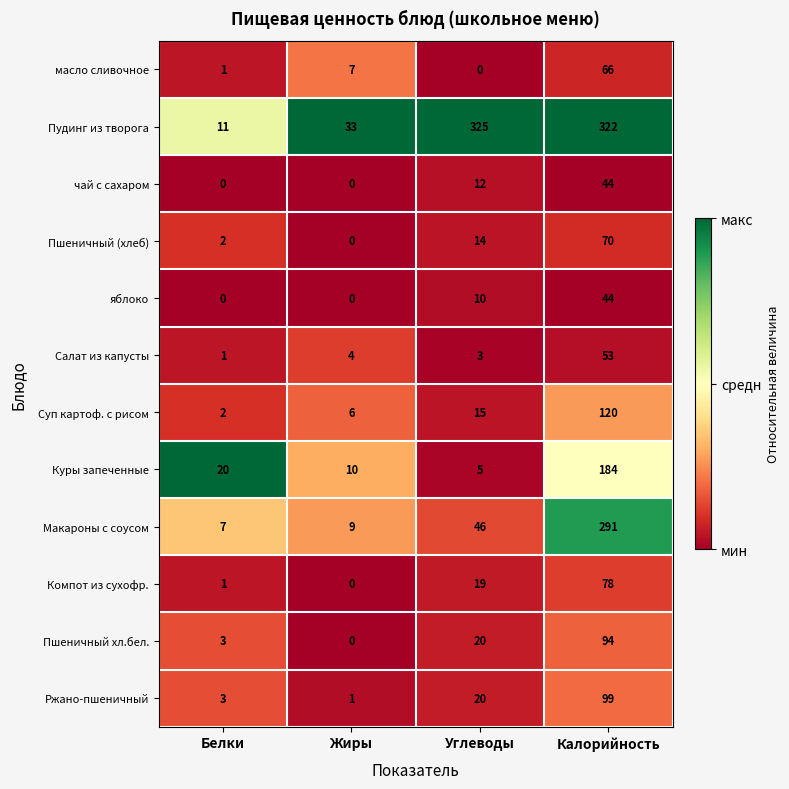

At which label is Пшеничный (хлеб) closest to 35?

Углеводы